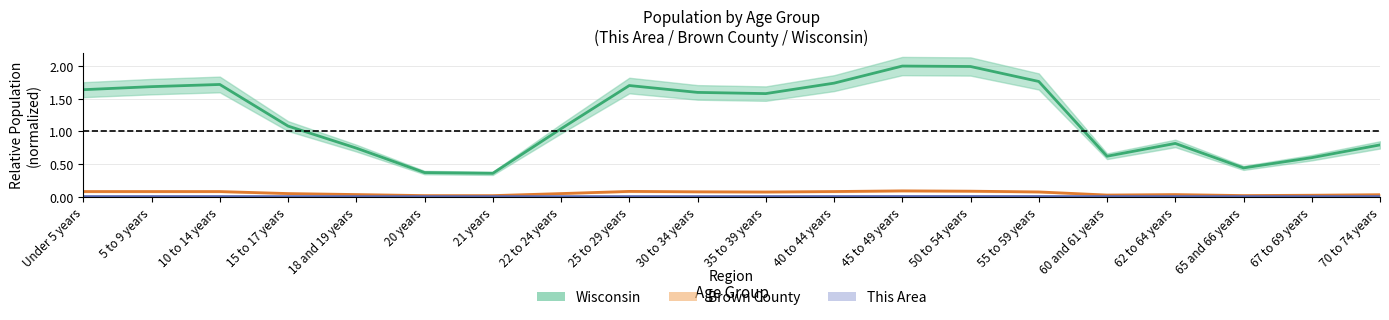

The value of This Area at 35 to 39 years is 0.0. True or false?

False